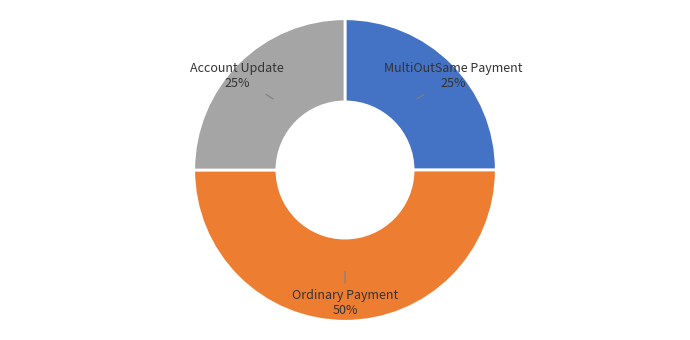

True or false: MultiOutSame Payment accounts for 15% of the total.

False